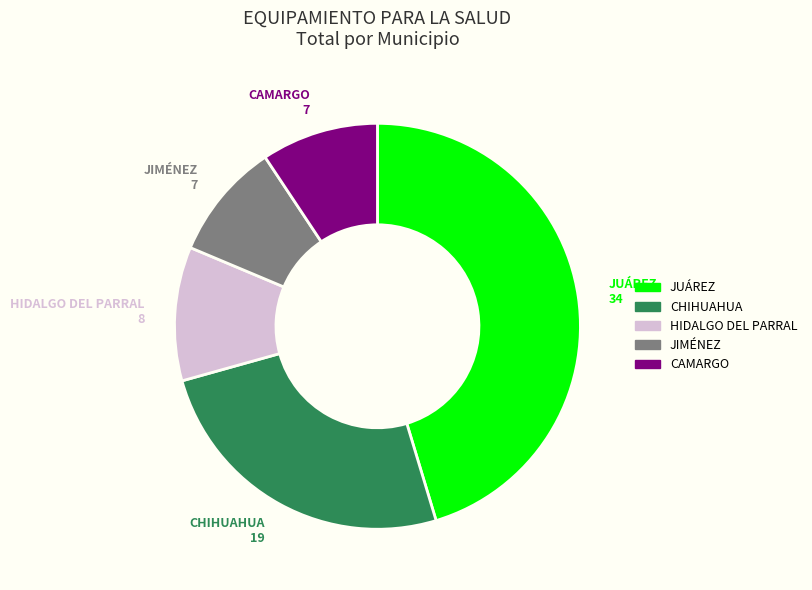

Is there a majority slice in this chart?

No